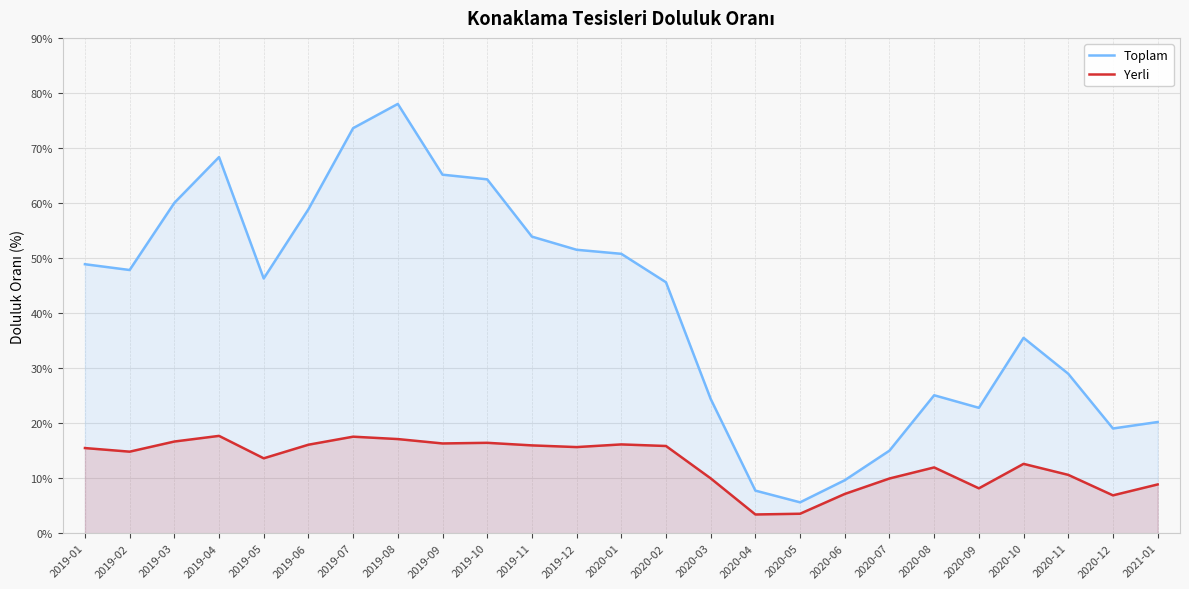

In Yerli, how many points are higher than both neighbors (excluding endpoints)?

6